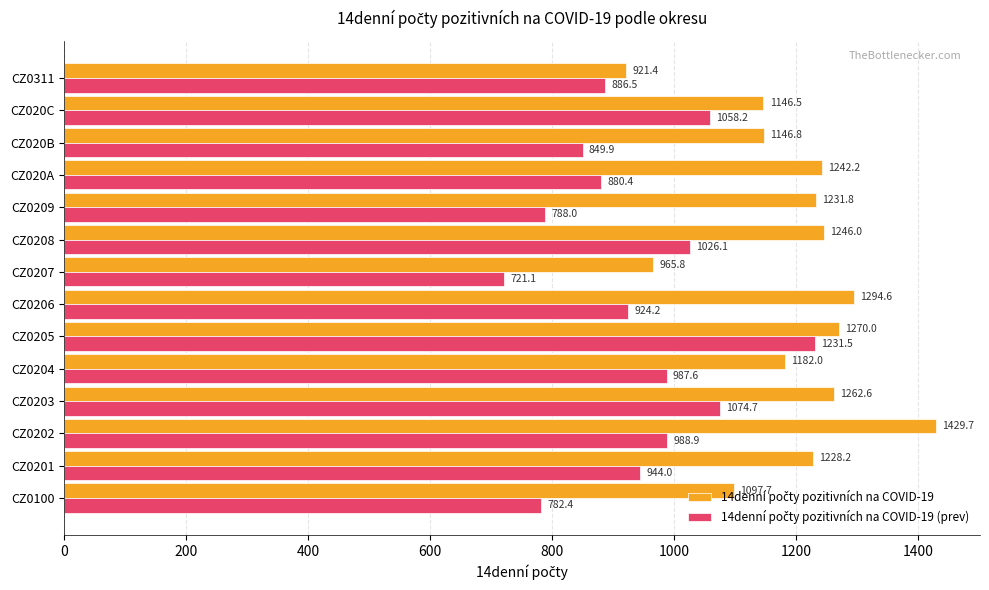

What is the maximum value shown in the chart?

1429.7